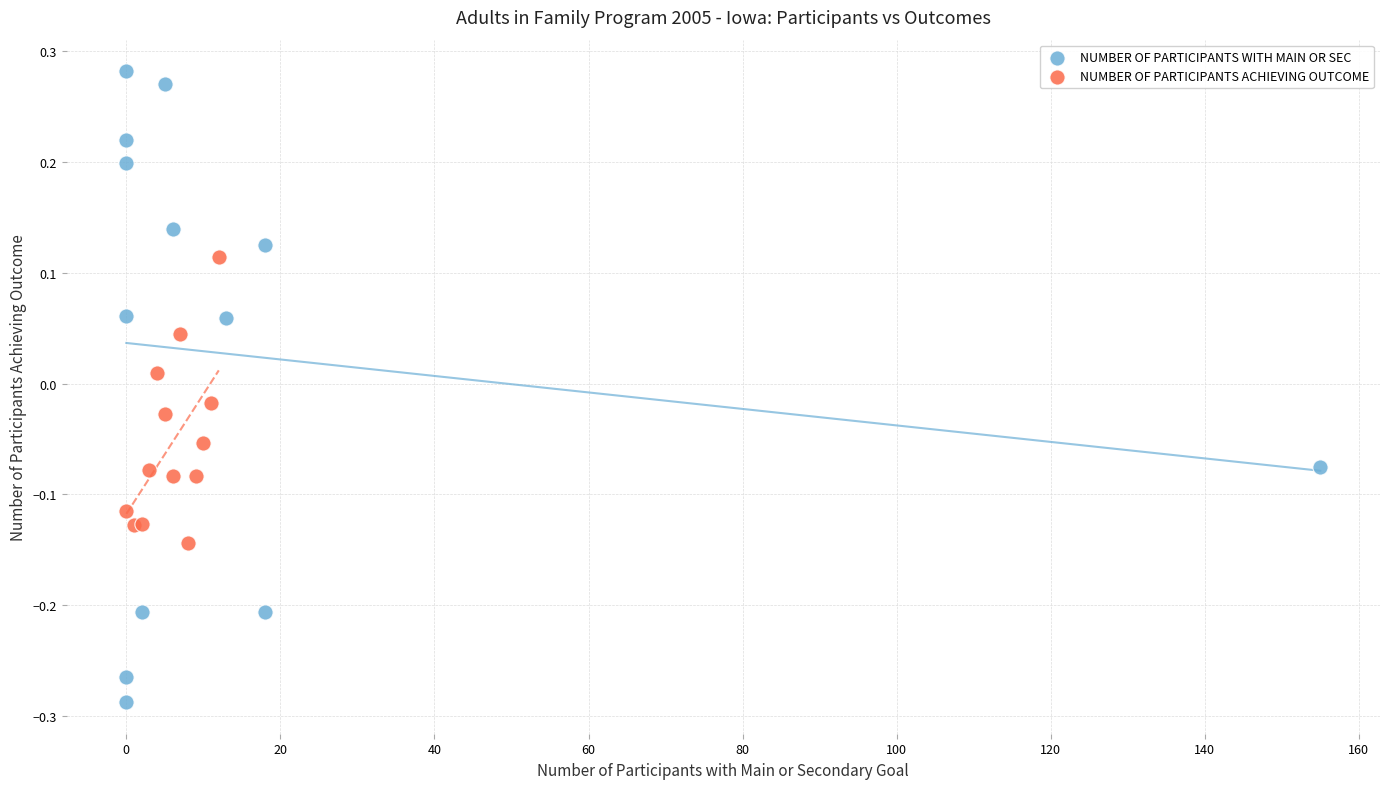

Which series contains the lowest Y value?

NUMBER OF PARTICIPANTS WITH MAIN OR SEC